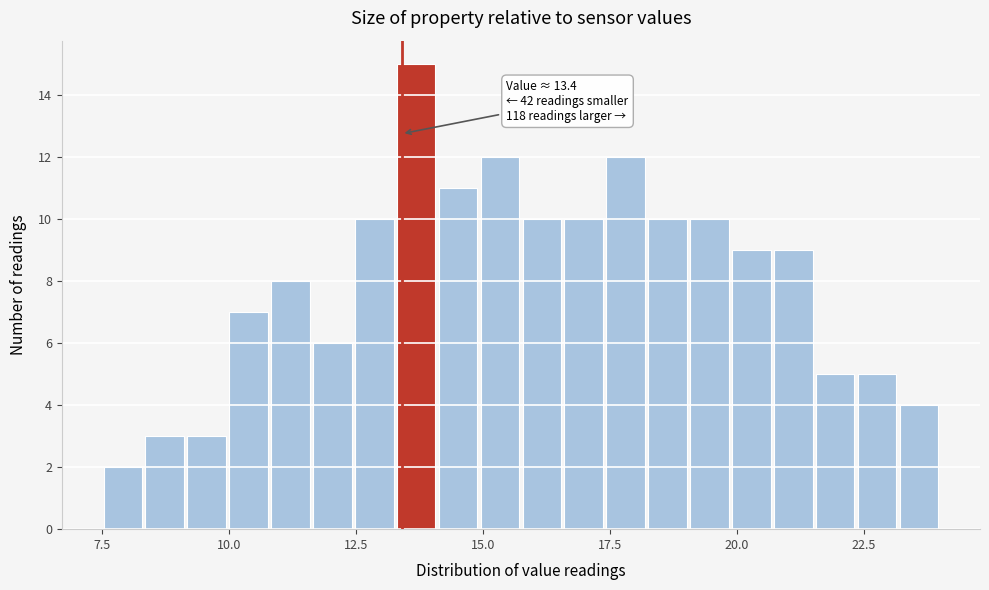

Around what value on the x-axis is the tallest bar? Give the approximate position of its centre, as read against the axis.

13.5